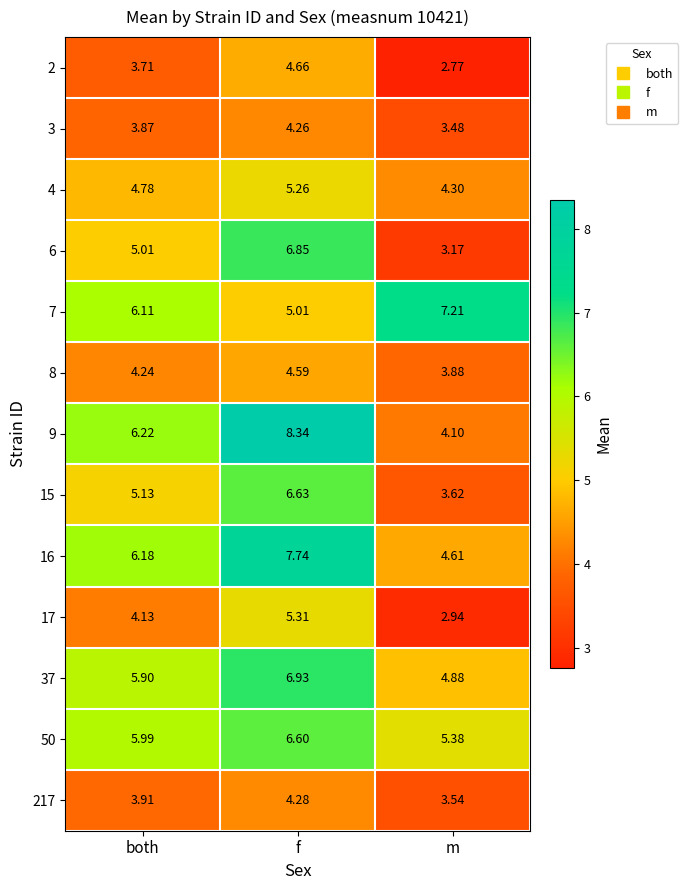

Where is 15 nearest to the value 5?

both